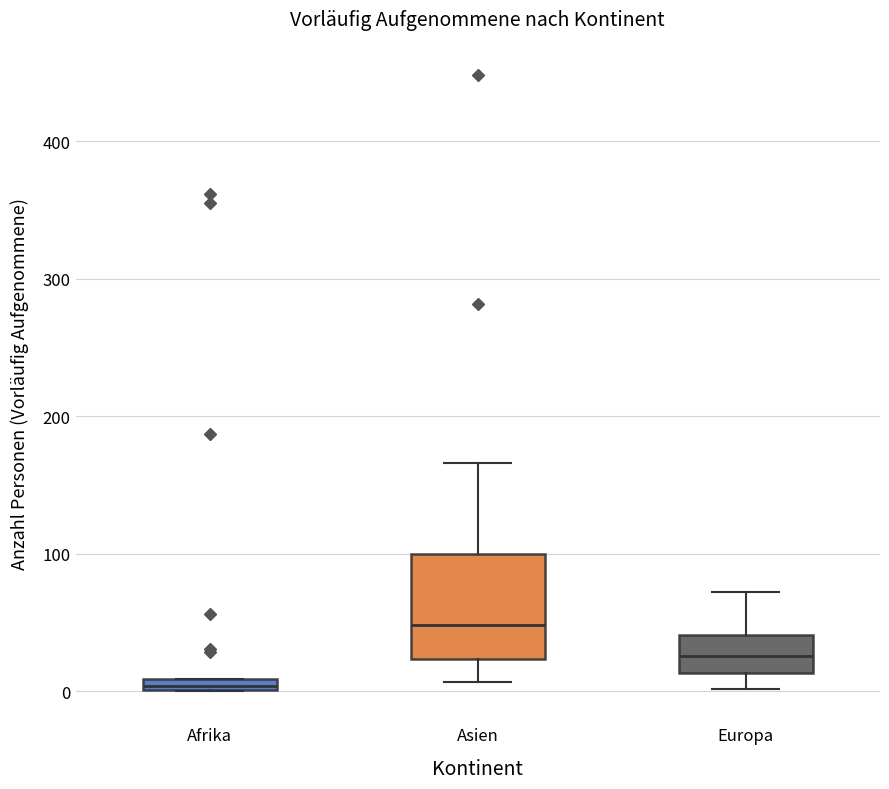

Where does the median line of the box for Asien sit on the y-axis? The values are not printed on the chart, so give them approximately, as read against the axis.

50